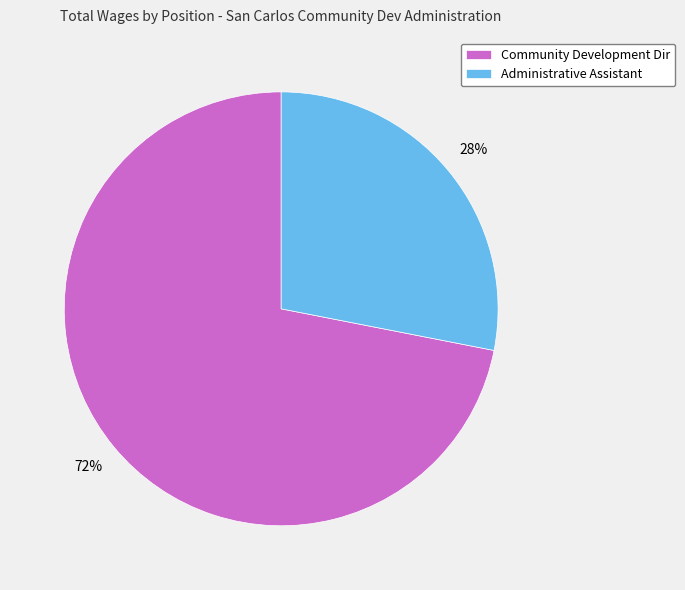

What is the ratio of the value at Administrative Assistant to the value at Community Development Dir?

0.4